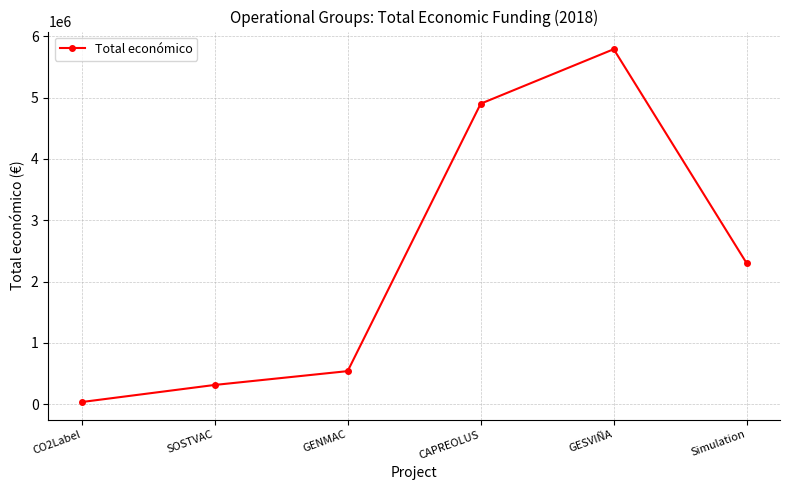

What is the ratio of the value at Simulation to the value at CAPREOLUS?

0.5